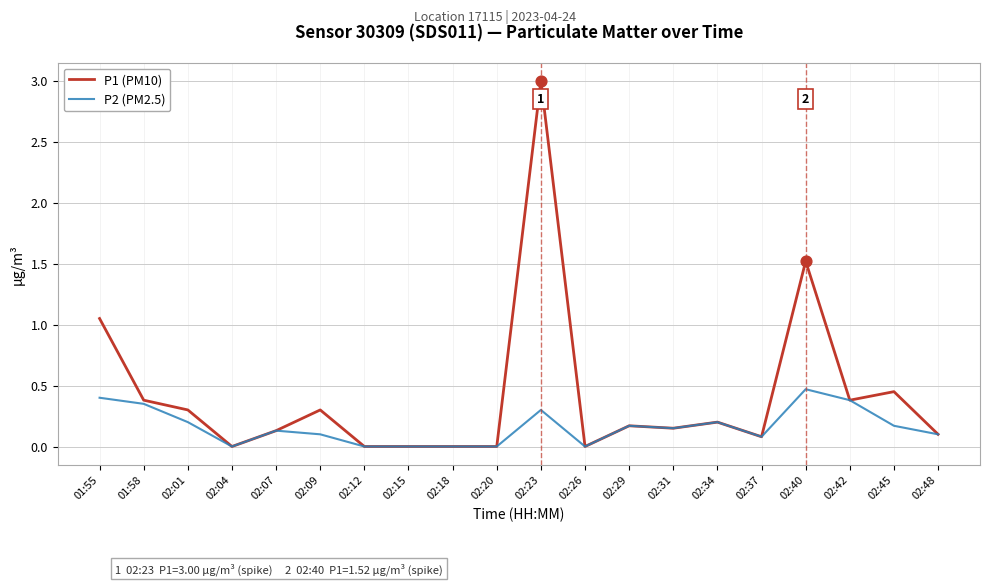

At which category is the sum across all series the highest?

02:23